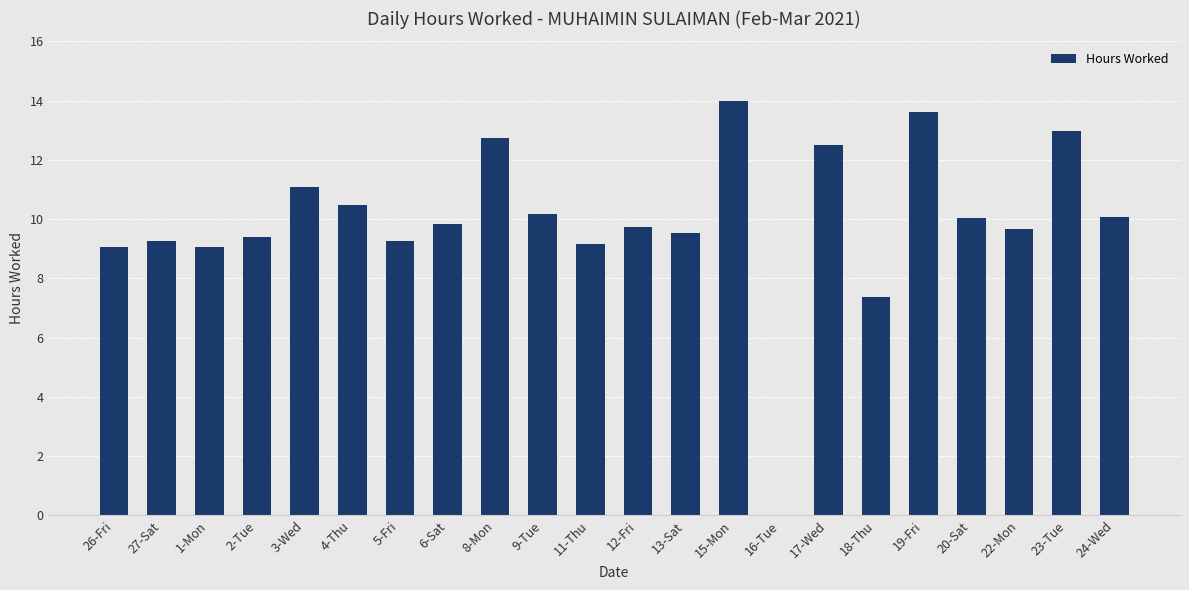

Where is the data nearest to the value 6?

18-Thu